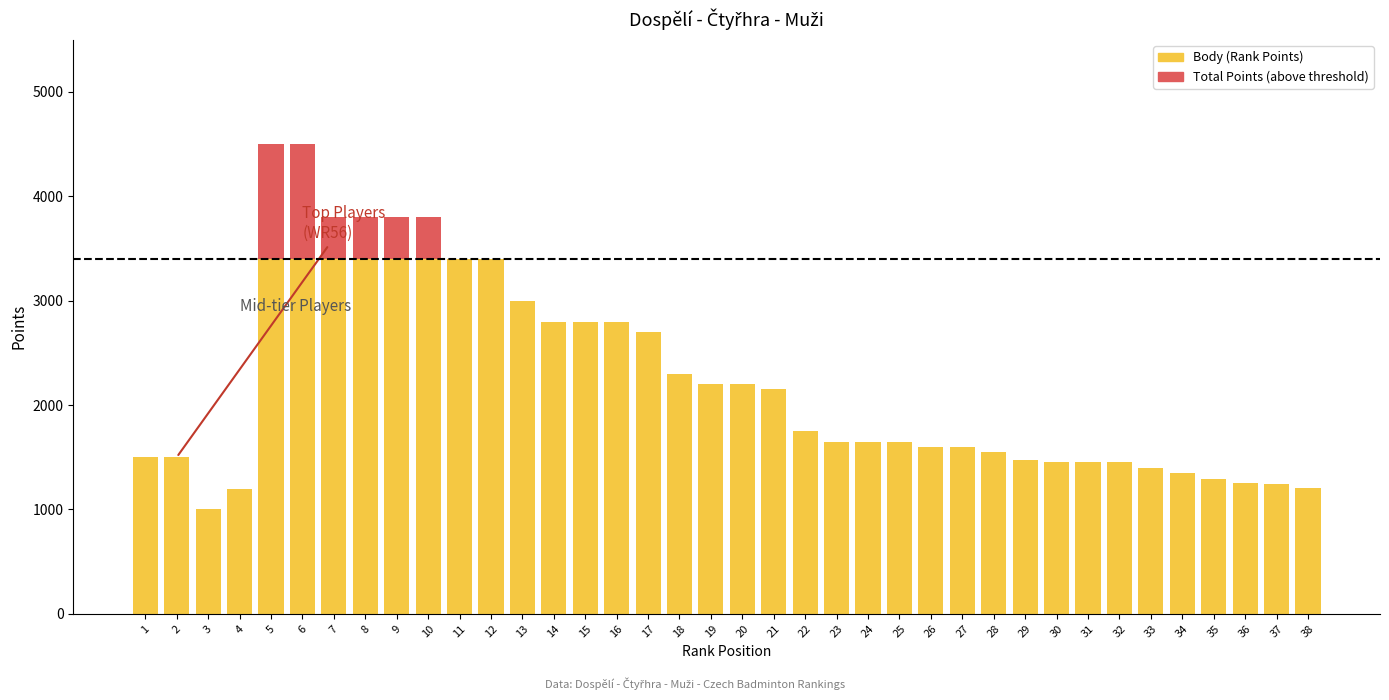

At how many categories does at least one series exceed 936?

38